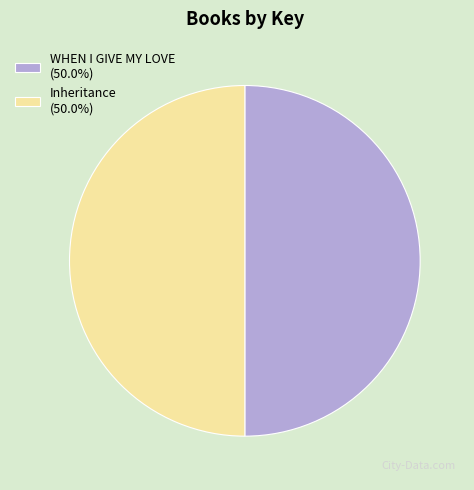

What is the ratio of the value at Inheritance (50.0%) to the value at WHEN I GIVE MY LOVE (50.0%)?

1.0